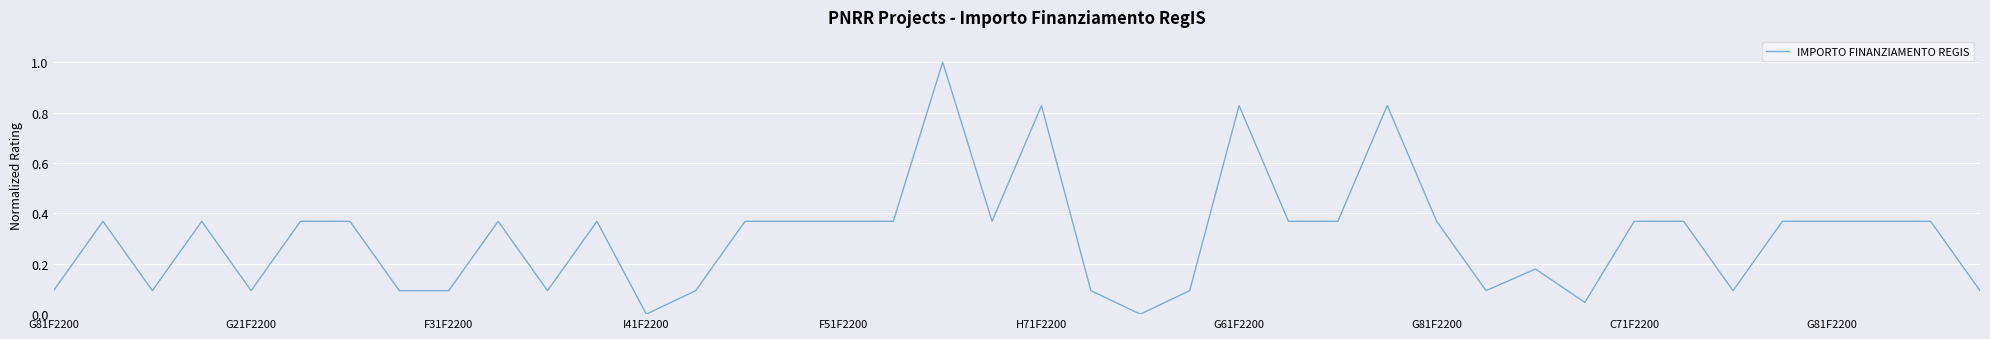

What is the greatest value displayed?

1.0